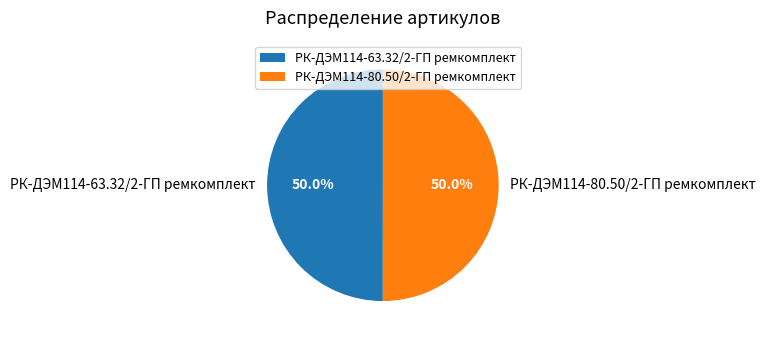

To the nearest percent, what is the combined percentage of РК-ДЭМ114-63.32/2-ГП ремкомплект and РК-ДЭМ114-80.50/2-ГП ремкомплект?

100%